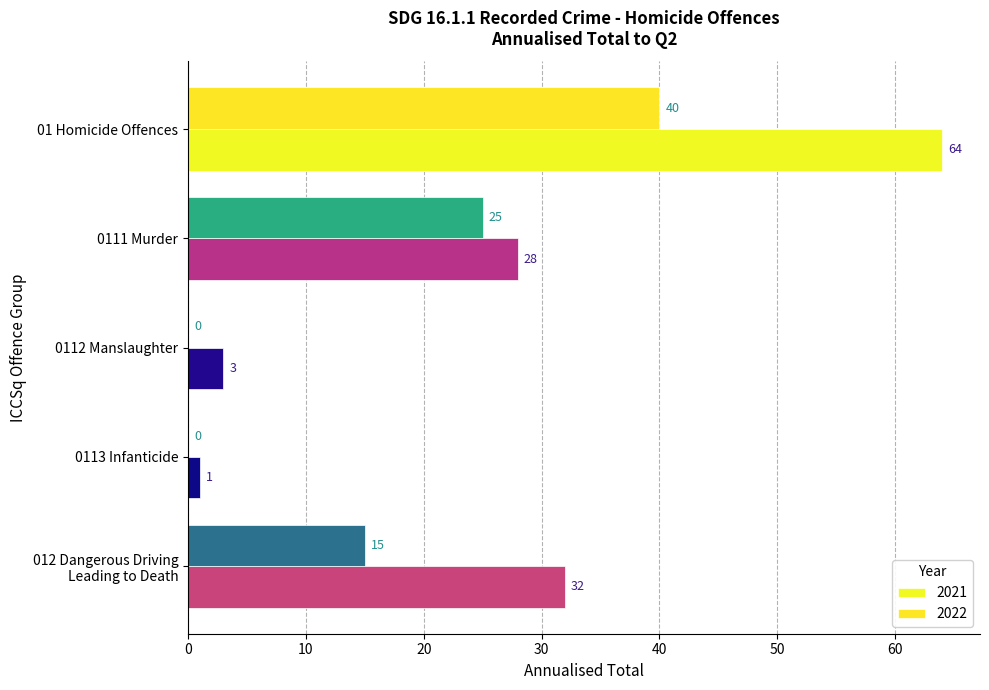

What is the label of the 5th bar from the right?

01 Homicide Offences